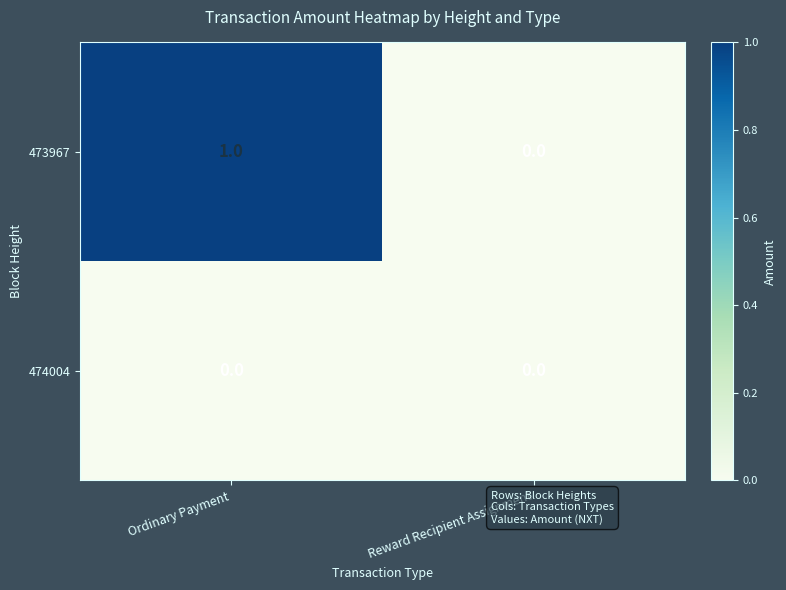

Rank the series by their average value, from highest to lowest.

473967, 474004